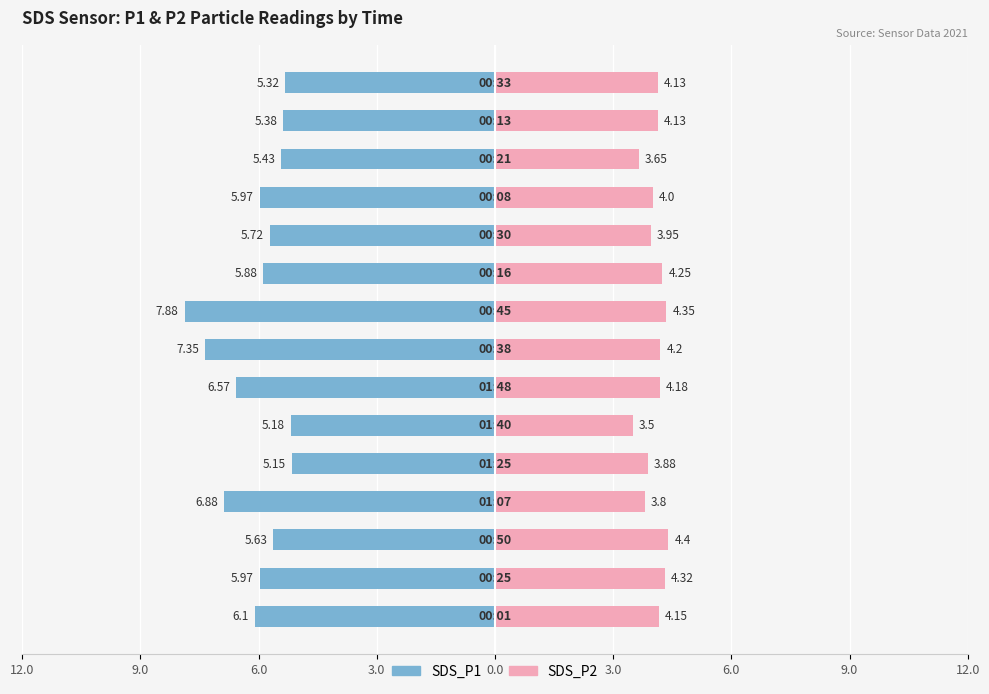

Reading left to right, extract all data points from this chart.

SDS_P1: -6.1	-6.0	-5.6	-6.9	-5.2	-5.2	-6.6	-7.3	-7.9	-5.9	-5.7	-6.0	-5.4	-5.4	-5.3
SDS_P2: 4.2	4.3	4.4	3.8	3.9	3.5	4.2	4.2	4.3	4.2	4.0	4.0	3.6	4.1	4.1